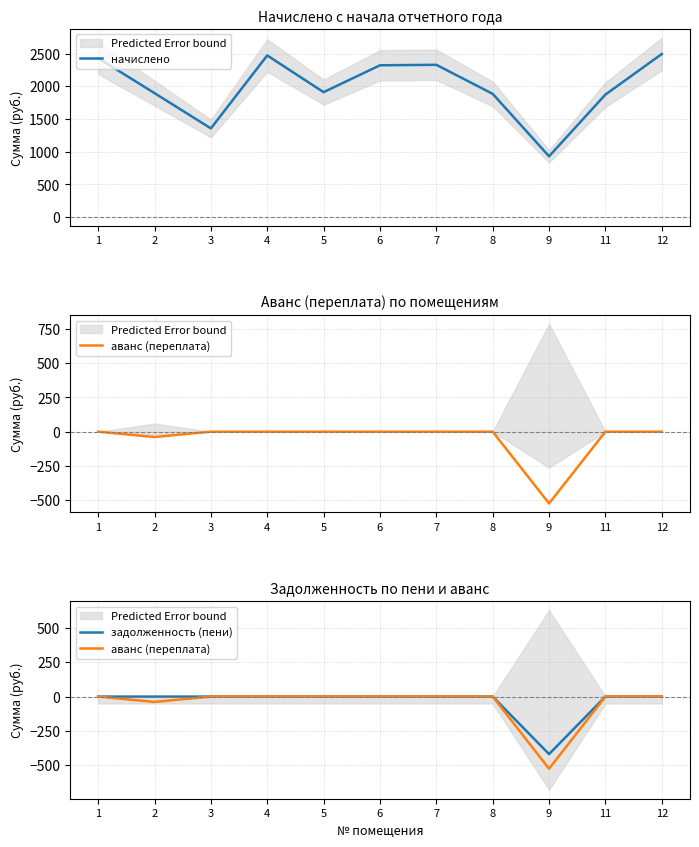

Rank the series at 6 from lowest to highest value.

аванс (переплата), задолженность (пени), начислено